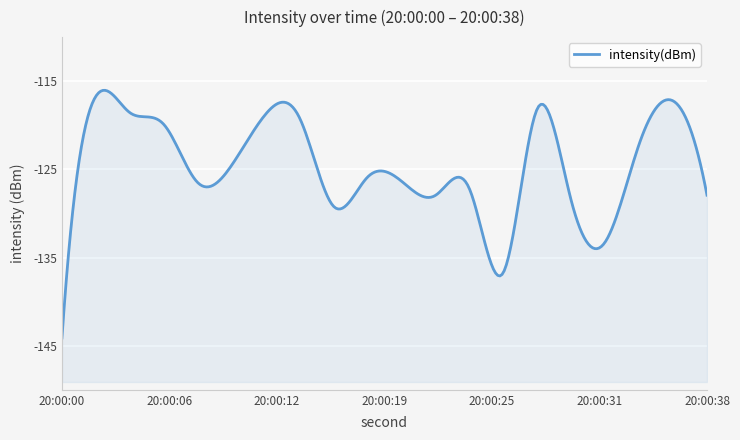

How many series are shown in this chart?

1